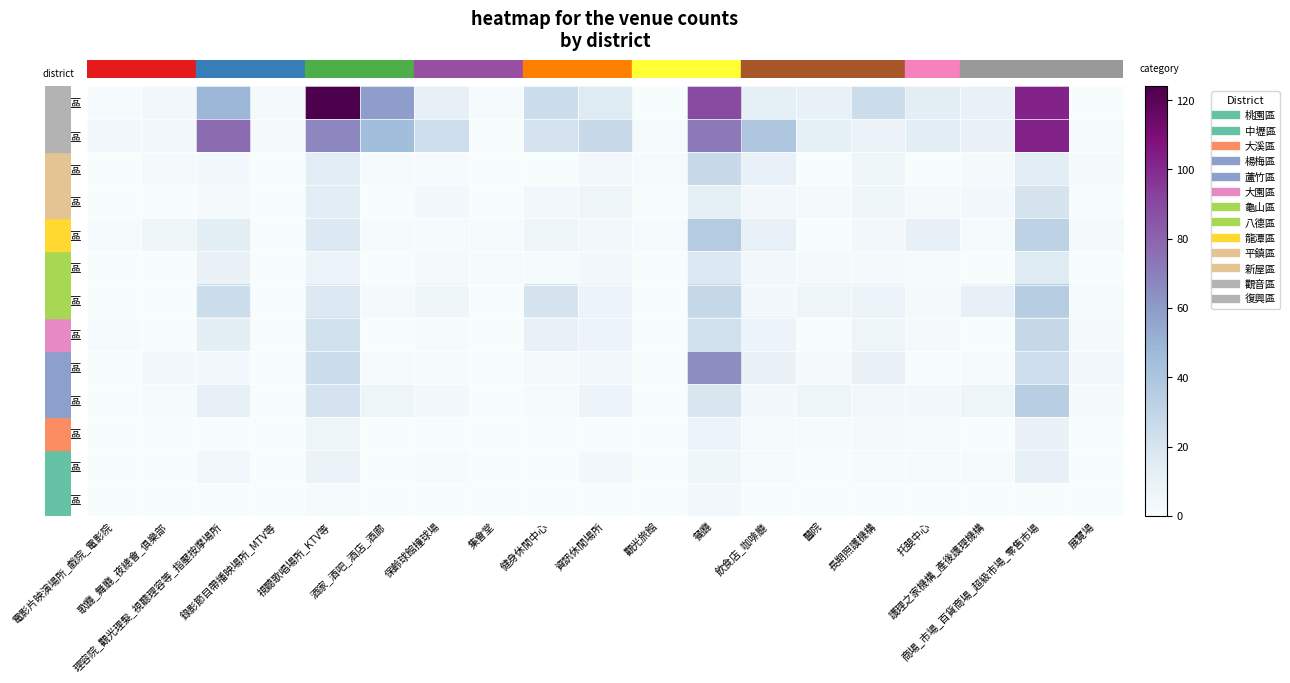

Which series has the widest spread of values?

row_0